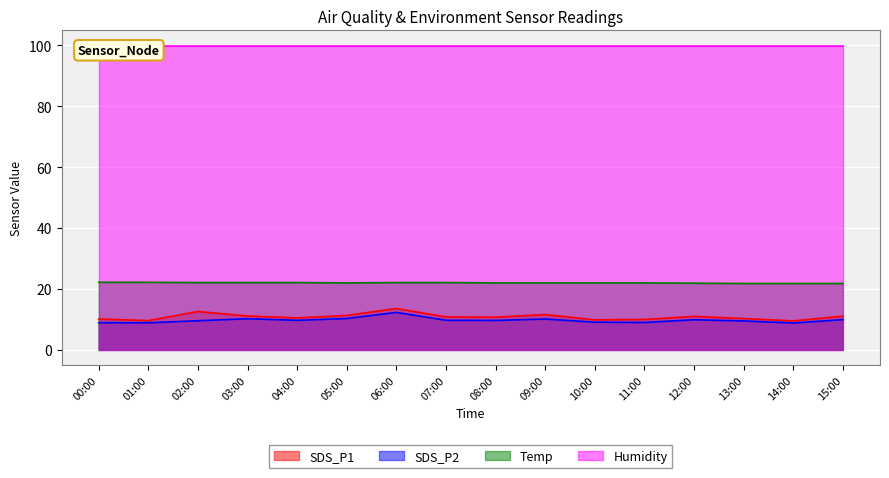

What is the smallest value displayed?

8.8